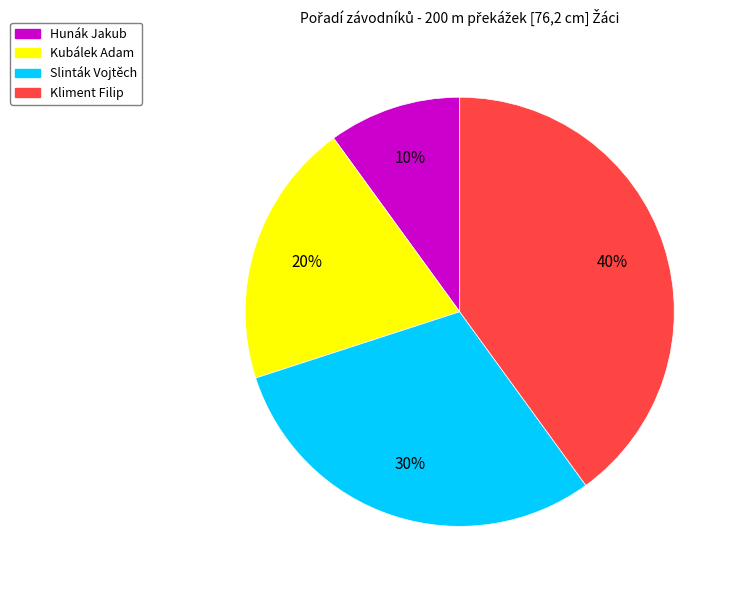

The Hunák Jakub slice represents 1% of the pie. True or false?

False